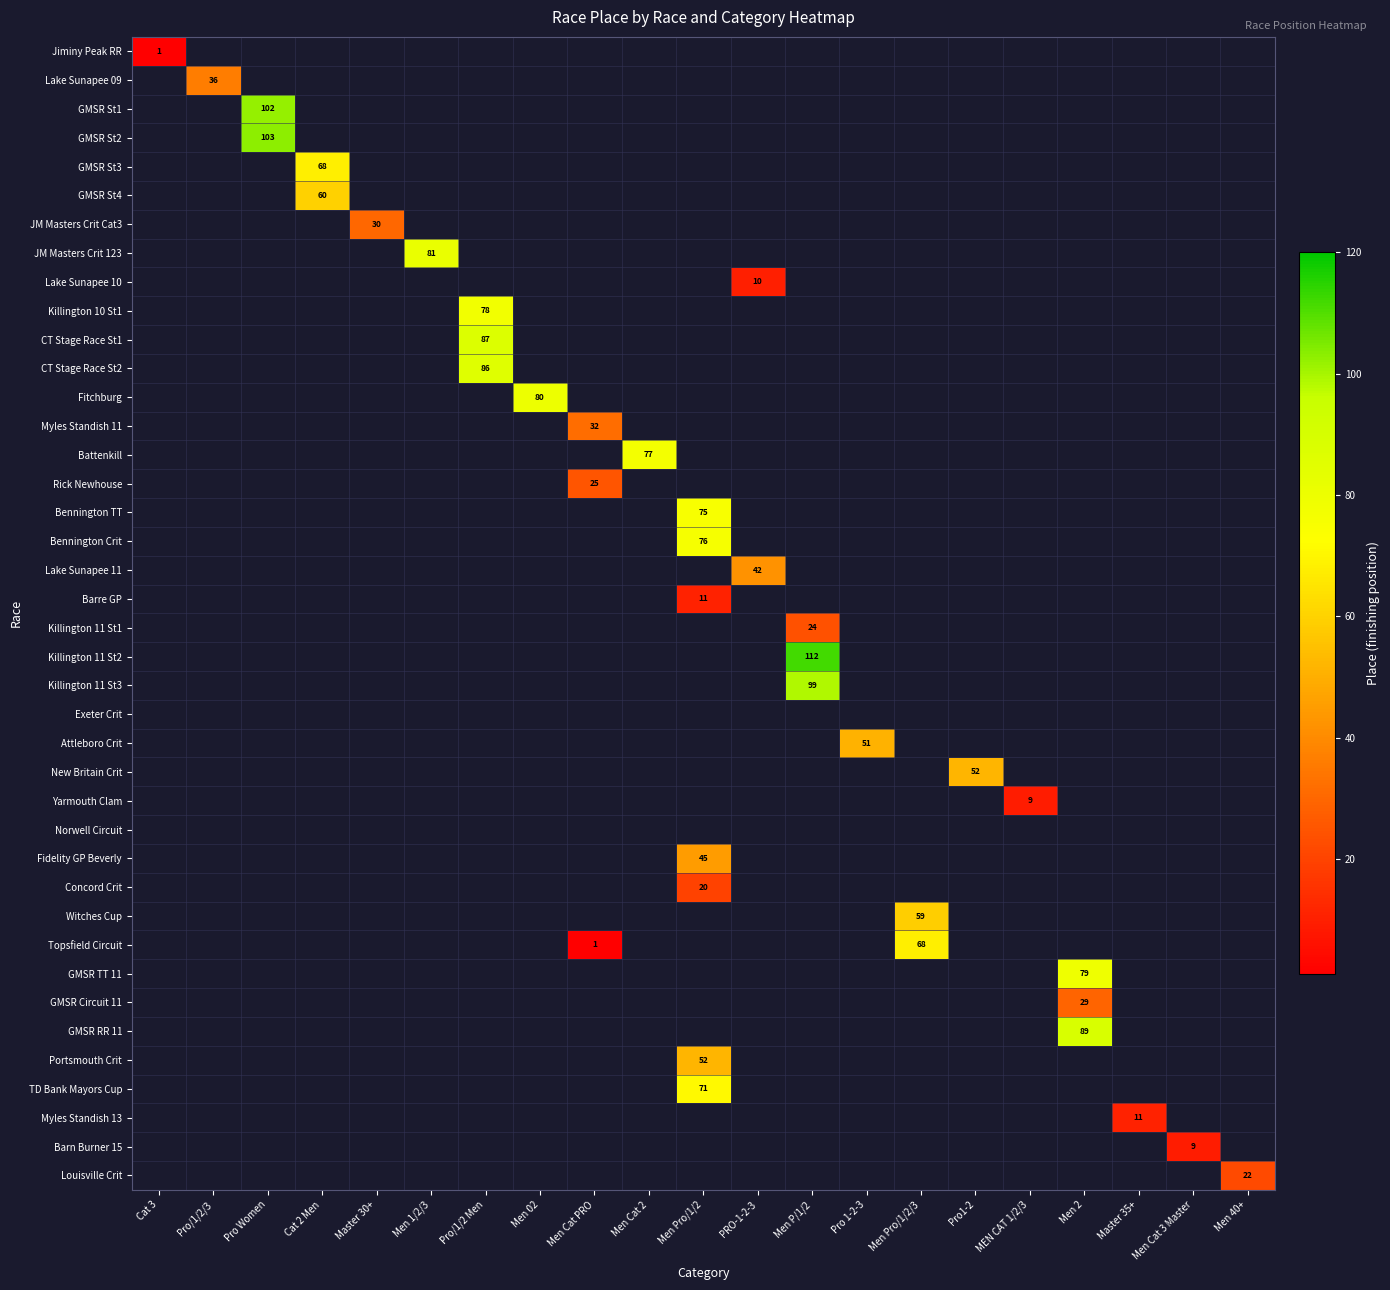

Is it true that Myles Standish 13 equals 11 at Master 35+?

True